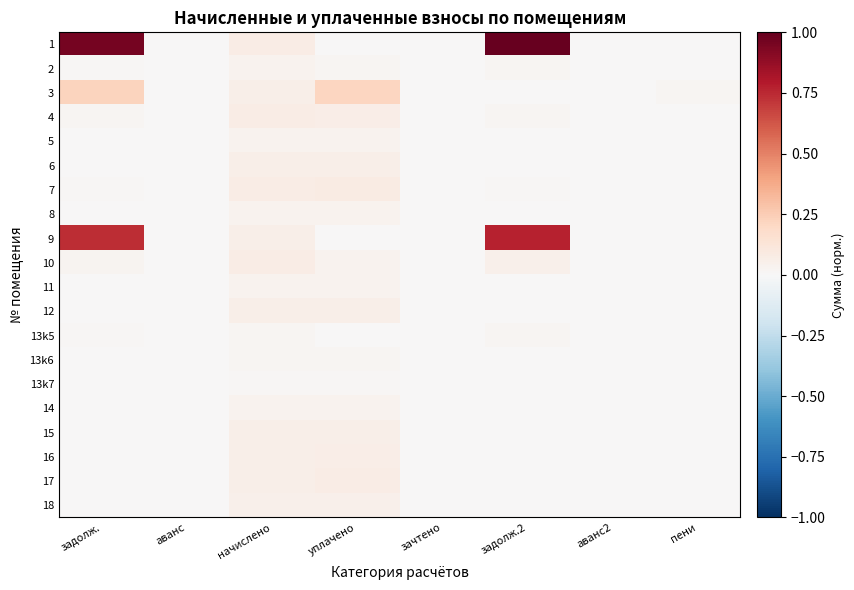

Rank the series at начислено from lowest to highest value.

13k7, 13k6, 13k5, 2, 5, 8, 11, 14, 18, 17, 6, 9, 12, 15, 3, 16, 1, 4, 7, 10